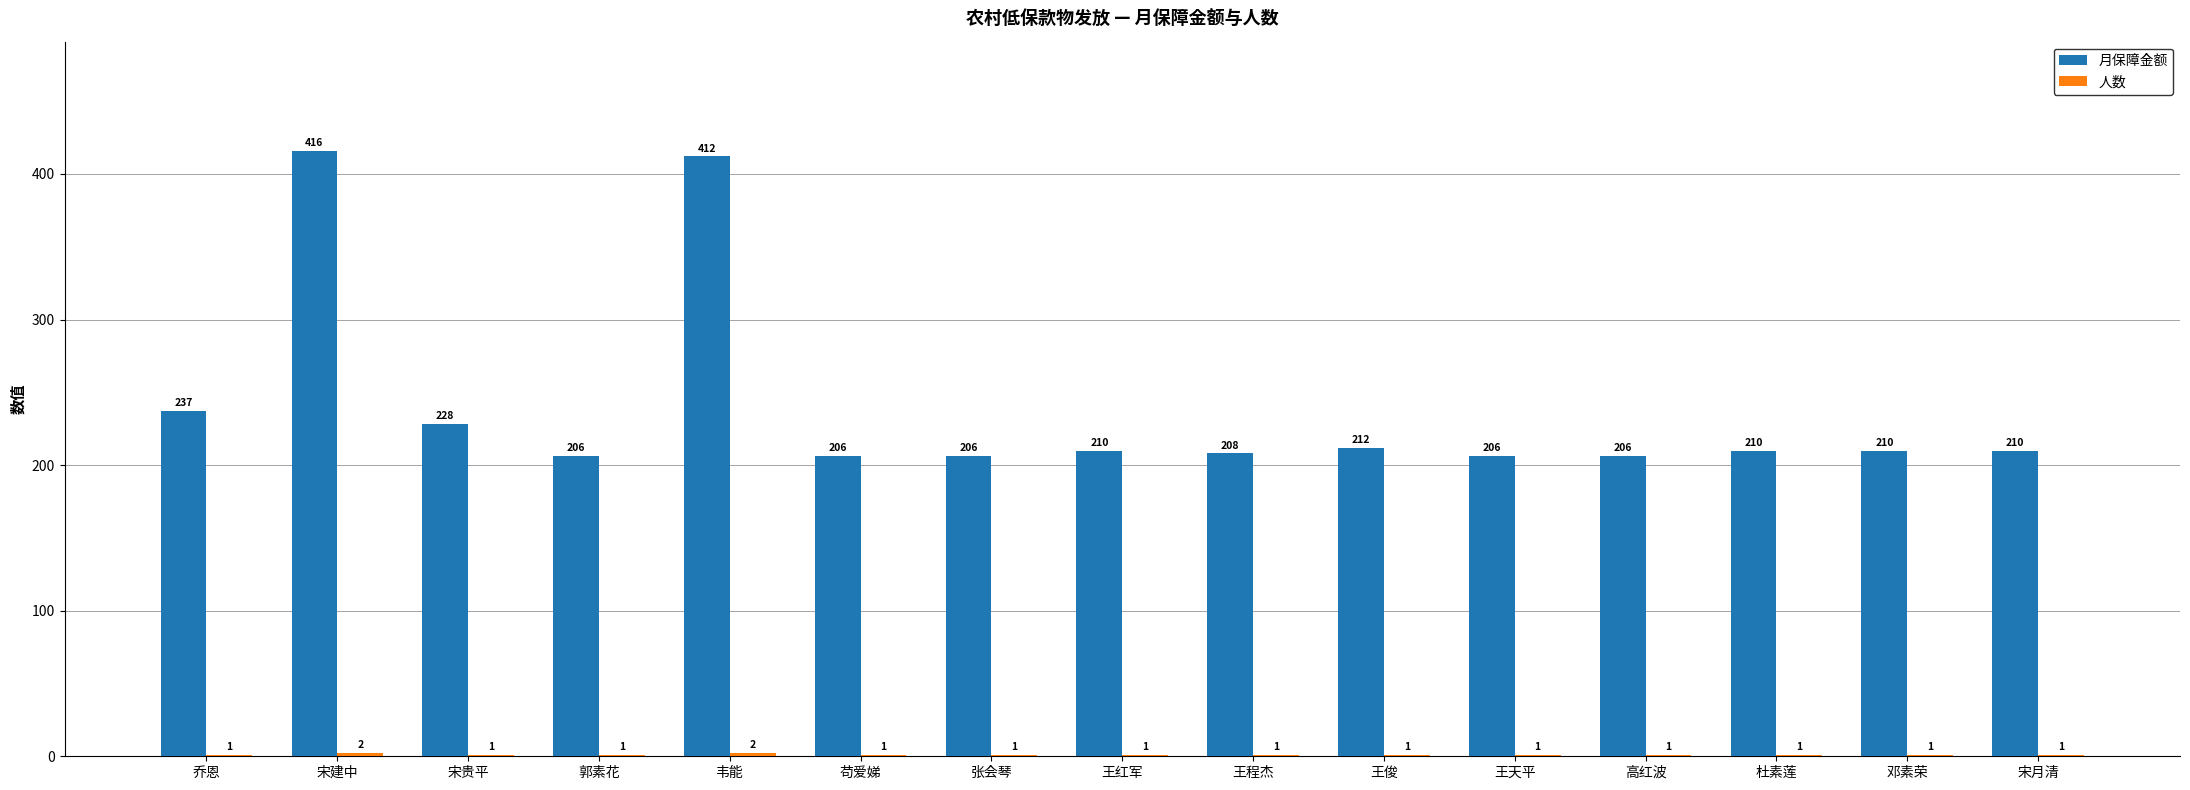

What is the maximum value shown in the chart?

416